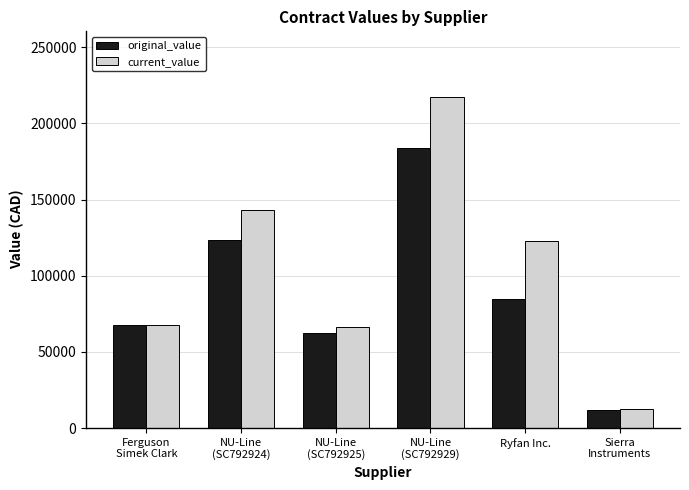

How many categories are shown in the chart?

6